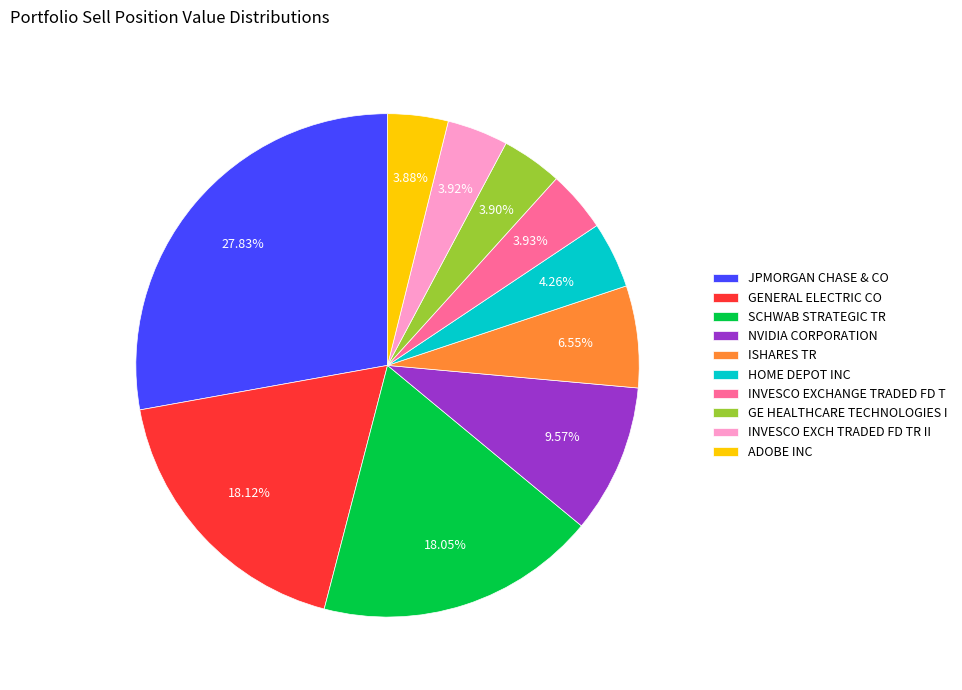

The GE HEALTHCARE TECHNOLOGIES I slice represents 19% of the pie. True or false?

False